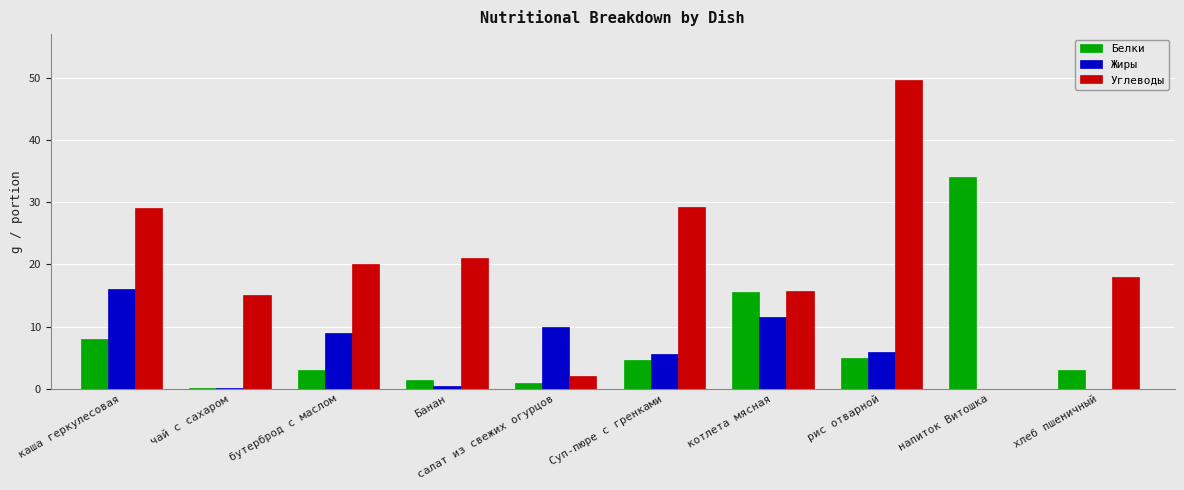

The Жиры series shows 11.6 at котлета мясная. True or false?

True